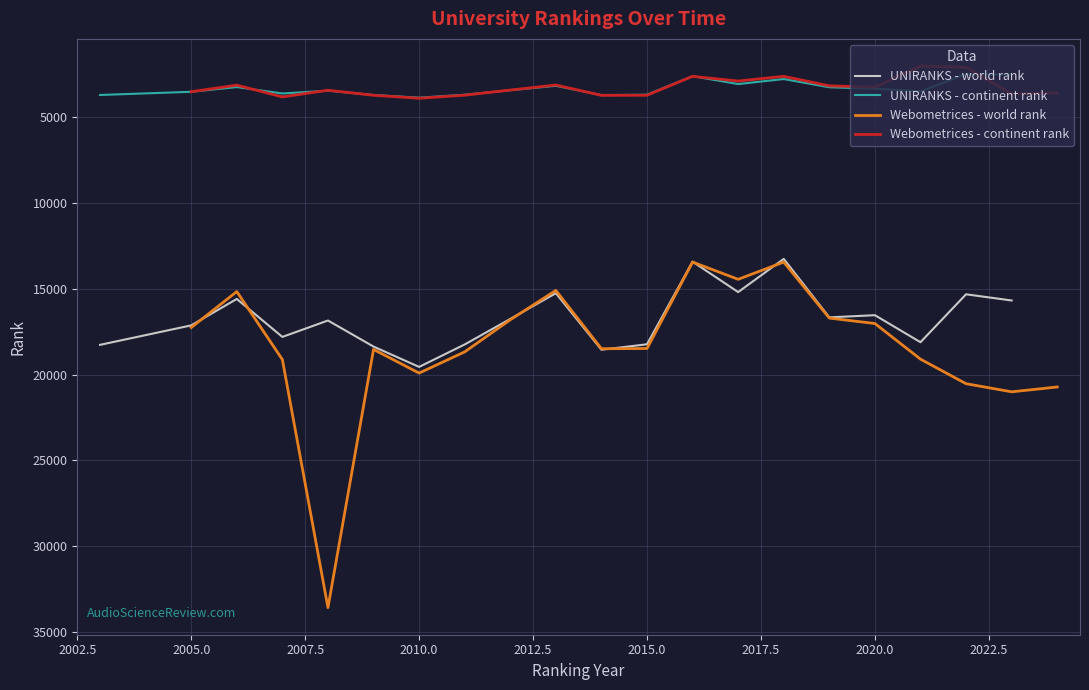

Reading right to left, list all the values displayed in this chart.

UNIRANKS - world rank: 15675	15314	18107	16532	16659	13251	15185	13411	18228	18546	15250	16751	18238	19547	18362	16842	17799	15585	17126	18260
UNIRANKS - continent rank: 2512	2478	3487	3333	3246	2767	3060	2600	3679	3705	3162	3419	3682	3854	3696	3447	3608	3236	3510	3696
Webometrices - world rank: 20717	20999	20526	19094	17017	16701	13436	14442	13435	18473	18487	15089	16800	18670	19907	18528	33579	19119	15155	17251
Webometrices - continent rank: 3574	3631	2084	2005	3238	3164	2609	2884	2609	3713	3717	3114	3409	3708	3888	3713	3421	3808	3124	3506